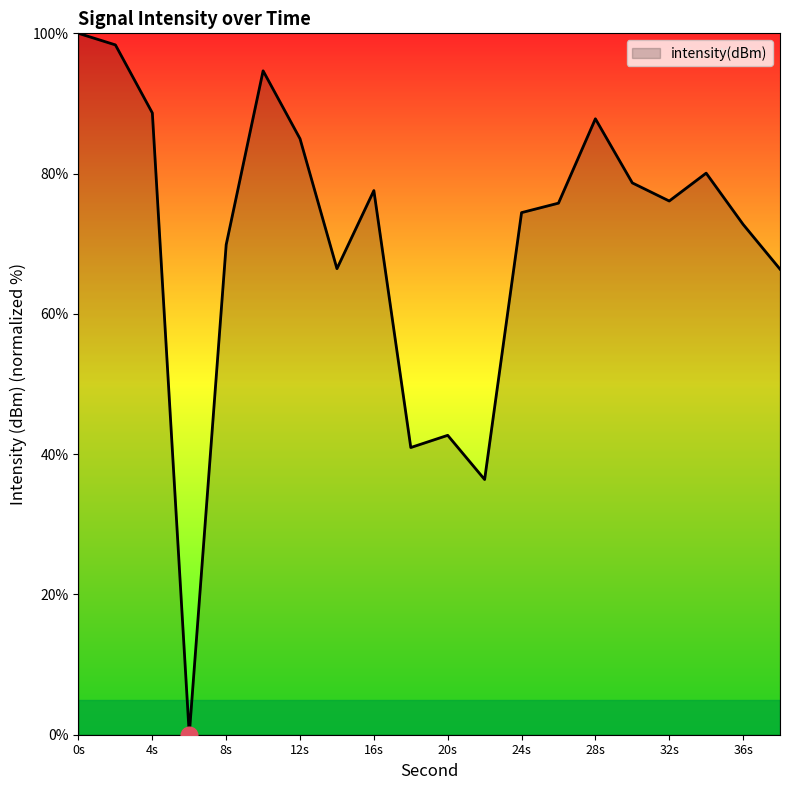

What is the greatest value displayed?

100.0